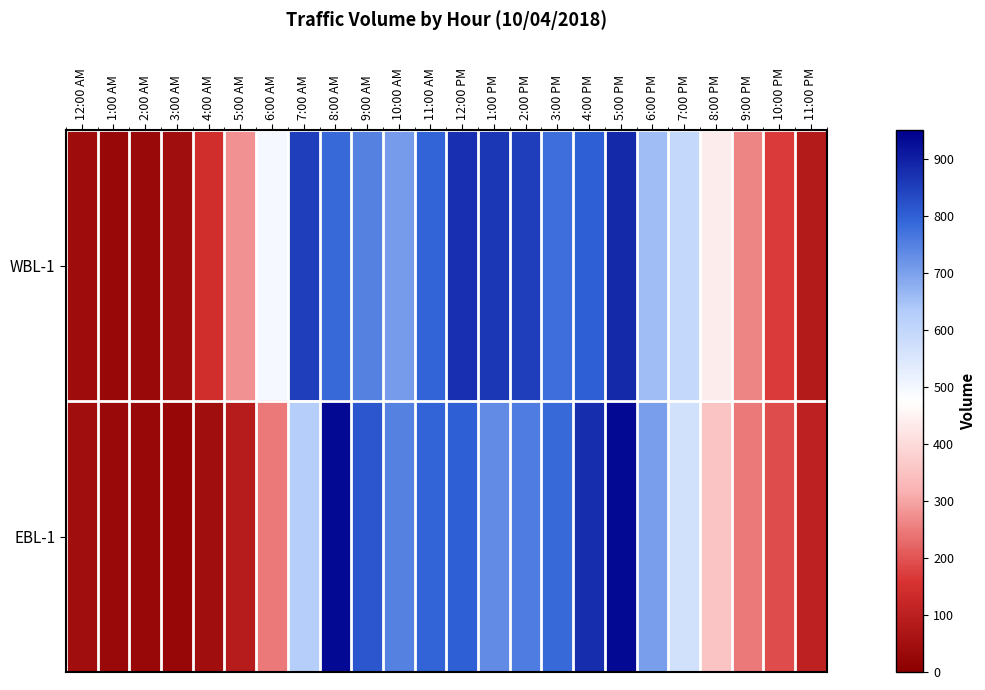

At how many categories does at least one series exceed 791?

9